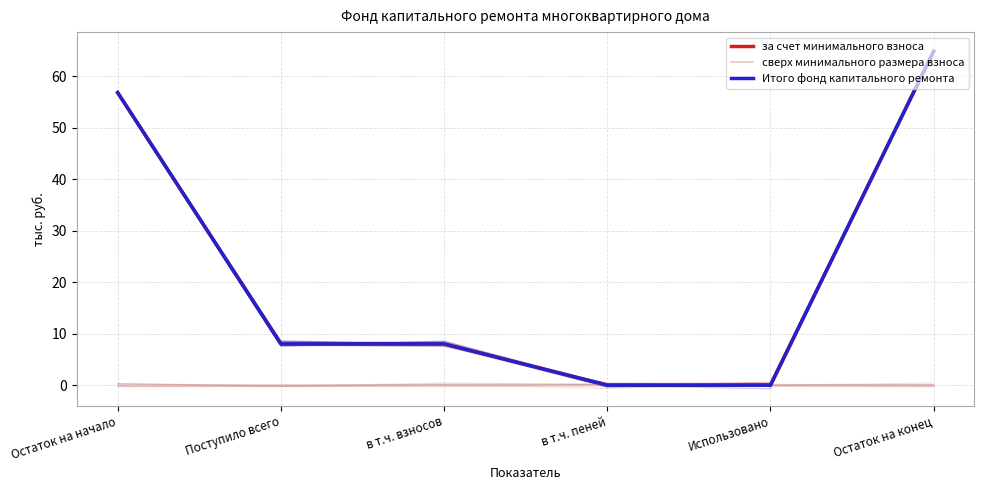

Reading left to right, transcribe all the data shown in this chart.

за счет минимального взноса: Остаток на начало=56.8	Поступило всего=8.0	в т.ч. взносов=8.0	в т.ч. пеней=0.0	Использовано=0.0	Остаток на конец=64.8
сверх минимального размера взноса: Остаток на начало=0.0	Поступило всего=0.0	в т.ч. взносов=0.0	в т.ч. пеней=0.0	Использовано=0.0	Остаток на конец=0.0
Итого фонд капитального ремонта: Остаток на начало=56.8	Поступило всего=8.0	в т.ч. взносов=8.0	в т.ч. пеней=0.0	Использовано=0.0	Остаток на конец=64.8